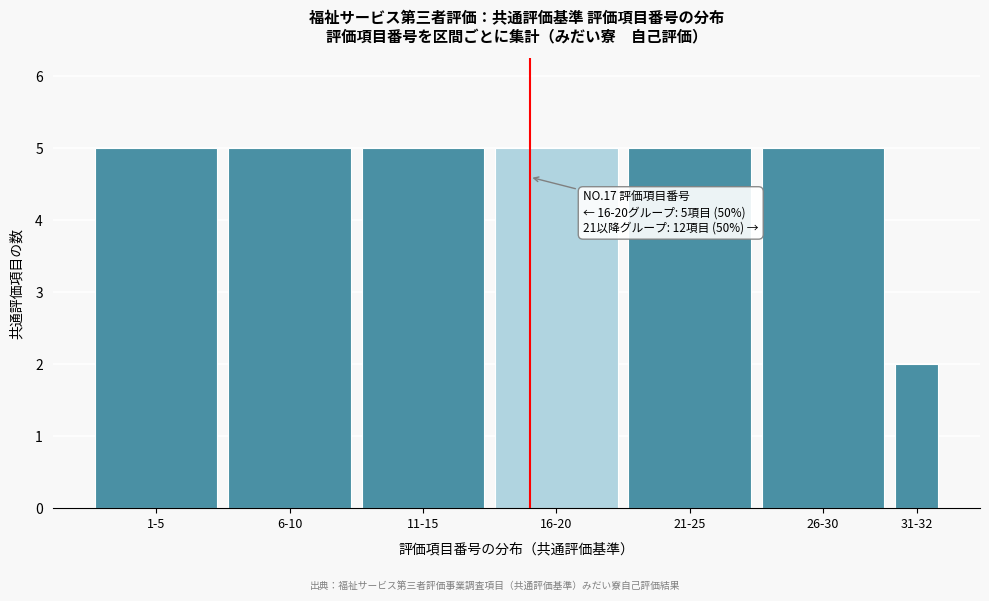

Reading left to right, list all the values displayed in this chart.

5	5	5	5	5	5	2